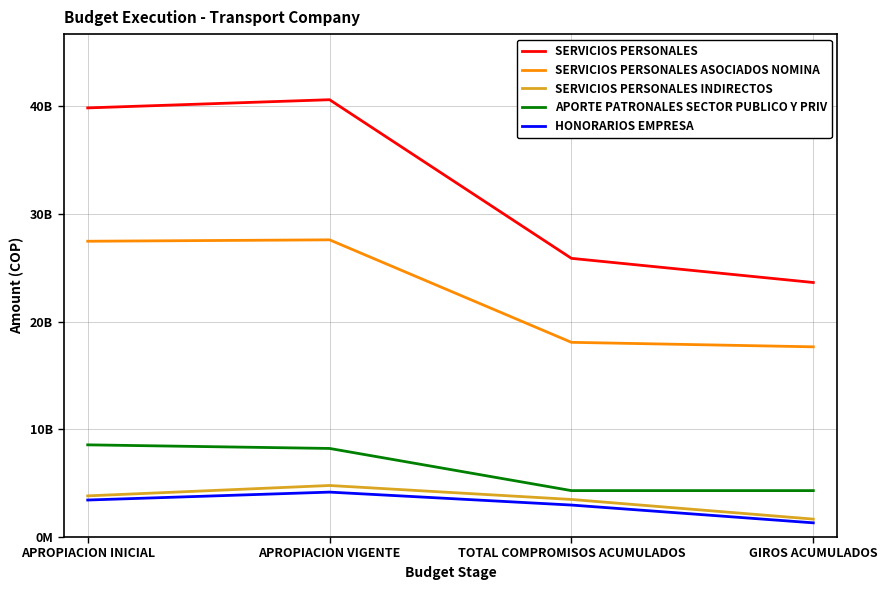

What is the value of the SERVICIOS PERSONALES INDIRECTOS point at the 1st from the left?

3821036648